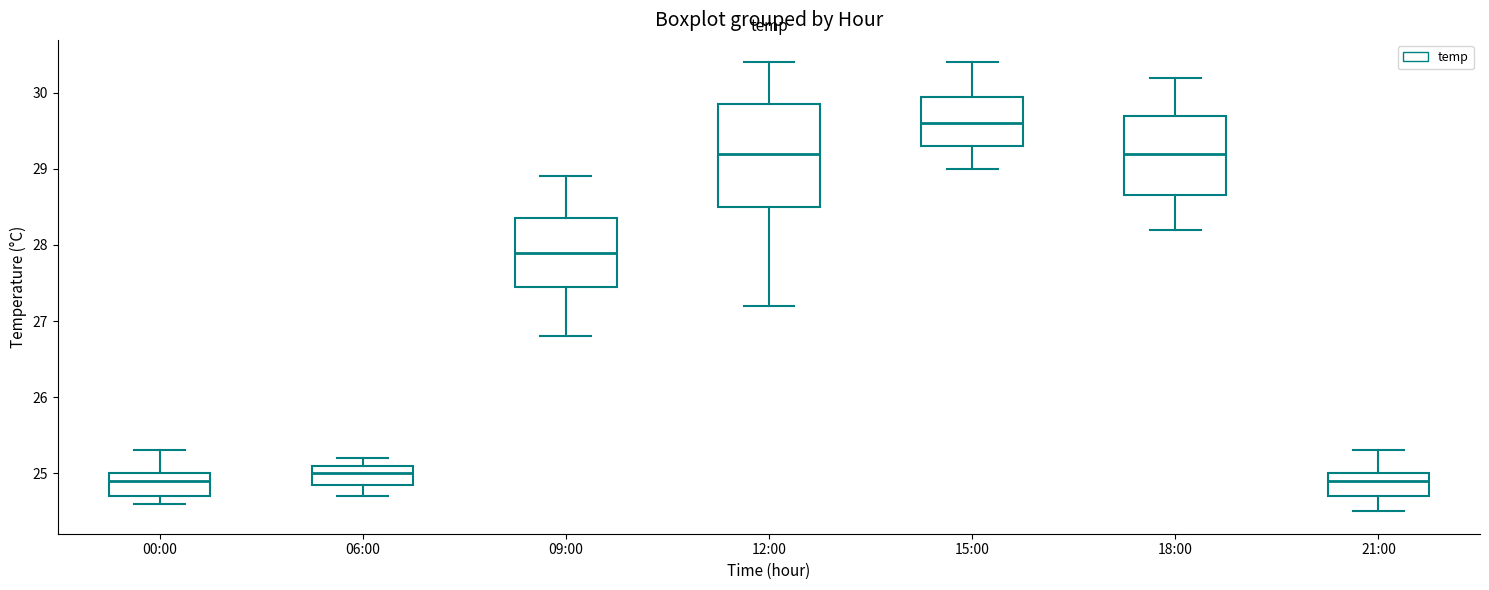

Where does the lower whisker of the box for 18:00 end on the y-axis? The values are not printed on the chart, so give them approximately, as read against the axis.

28.2